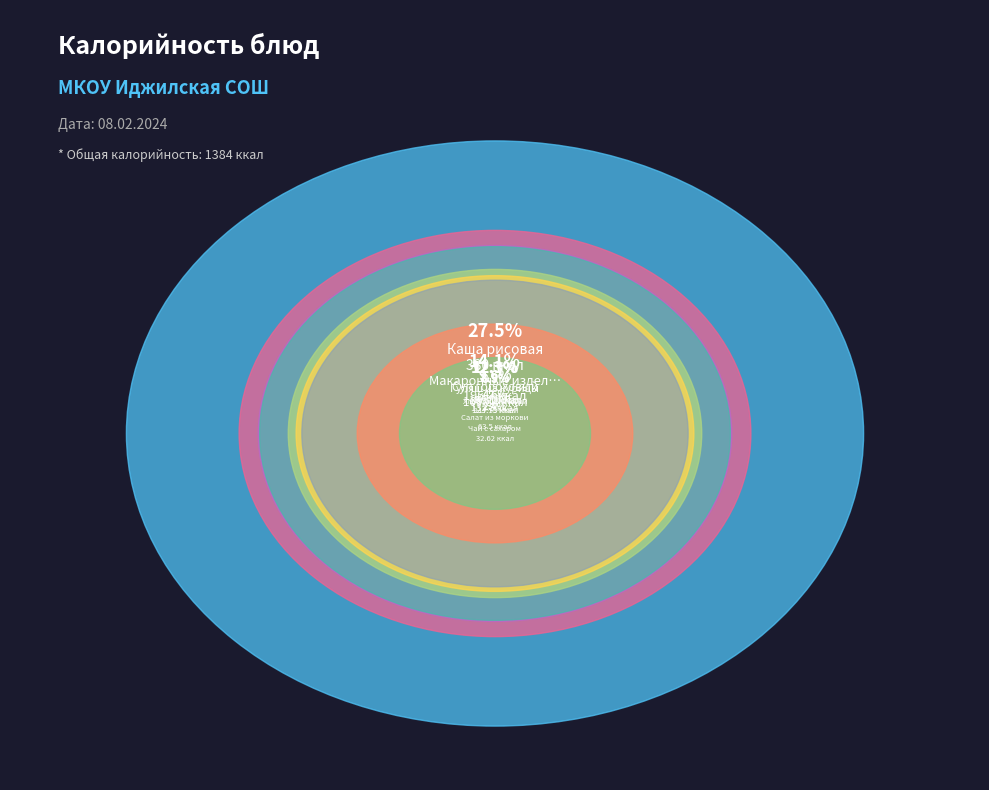

To the nearest percent, what percentage of the pie is Хлеб пшеничный?

8%